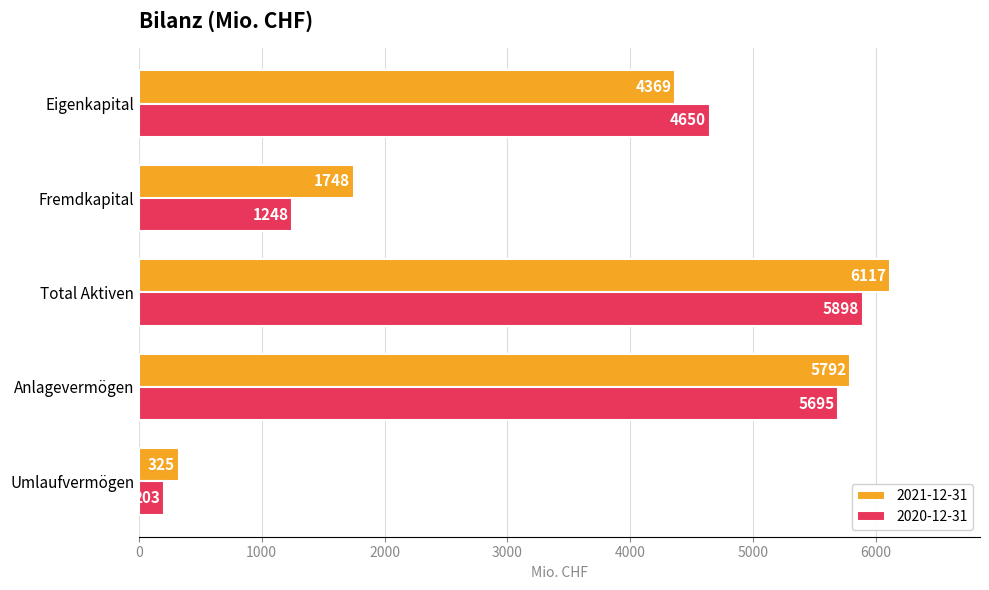

List the series in order of their overall mean, lowest first.

2020-12-31, 2021-12-31